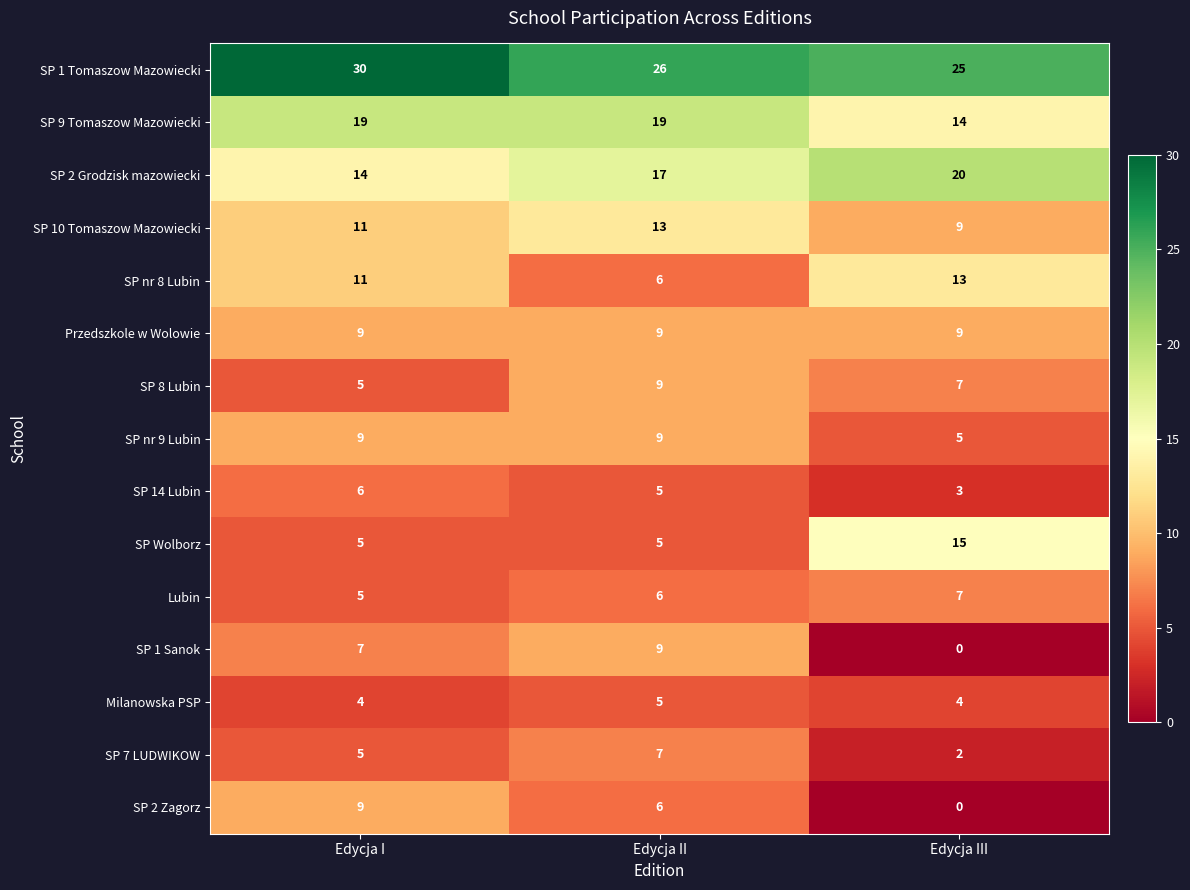

What is the spread (max minus min) of values at Edycja II?

21